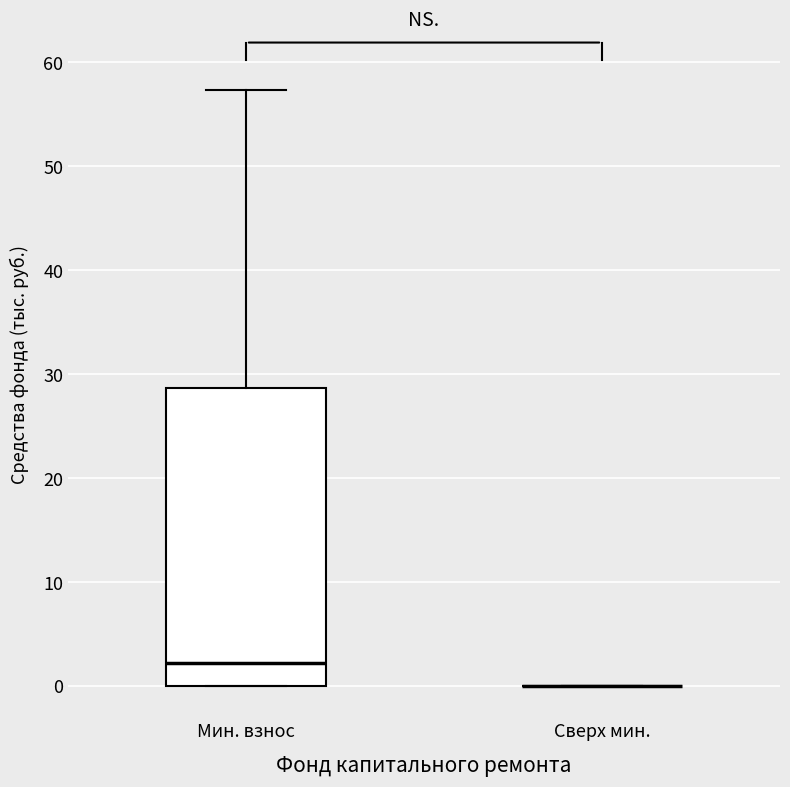

Which box is the tallest, from its lower edge to its upper edge?

Мин. взнос